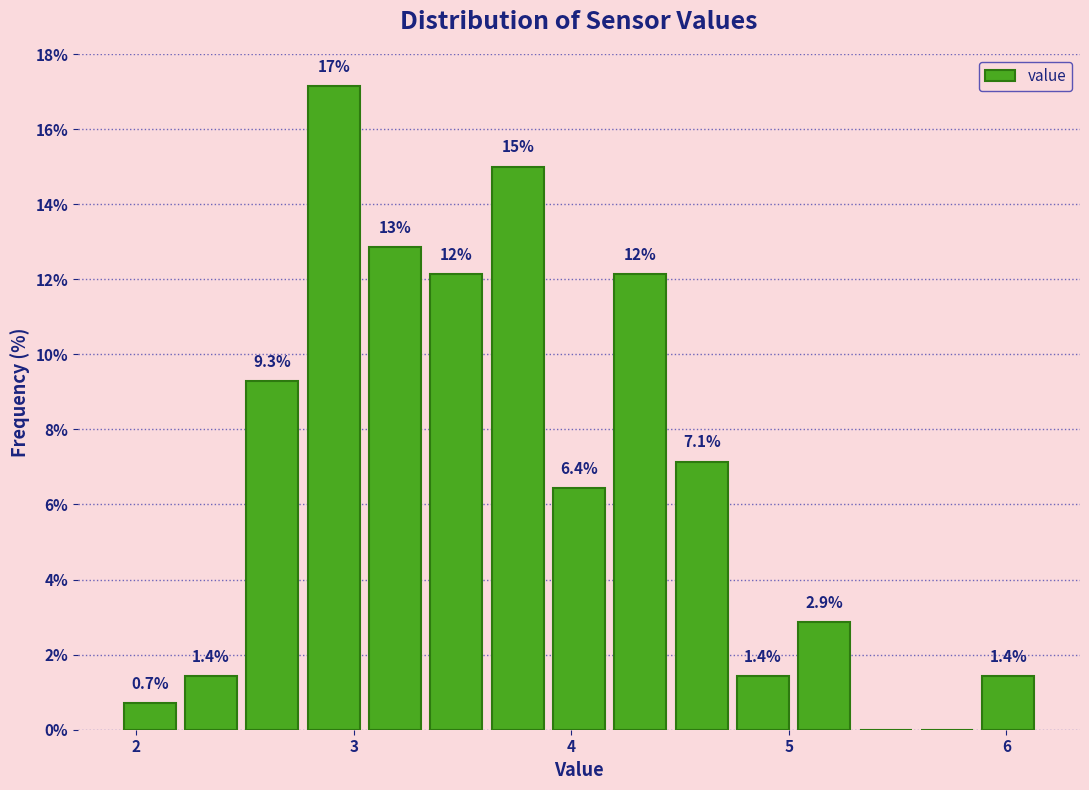

Around what value on the x-axis is the tallest bar? Give the approximate position of its centre, as read against the axis.

2.9